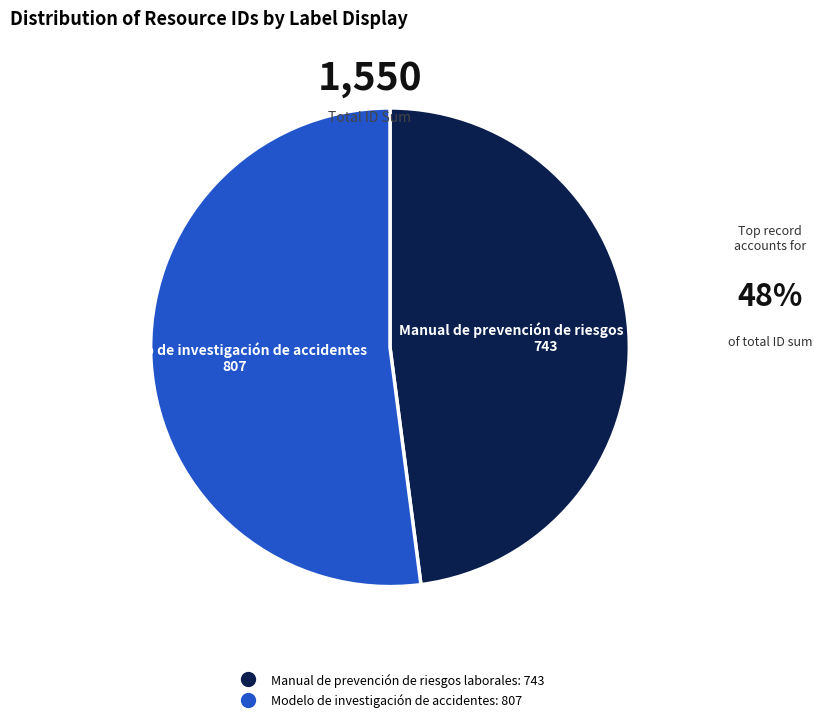

Which slice is the smallest?

Manual de prevención de riesgos laborales